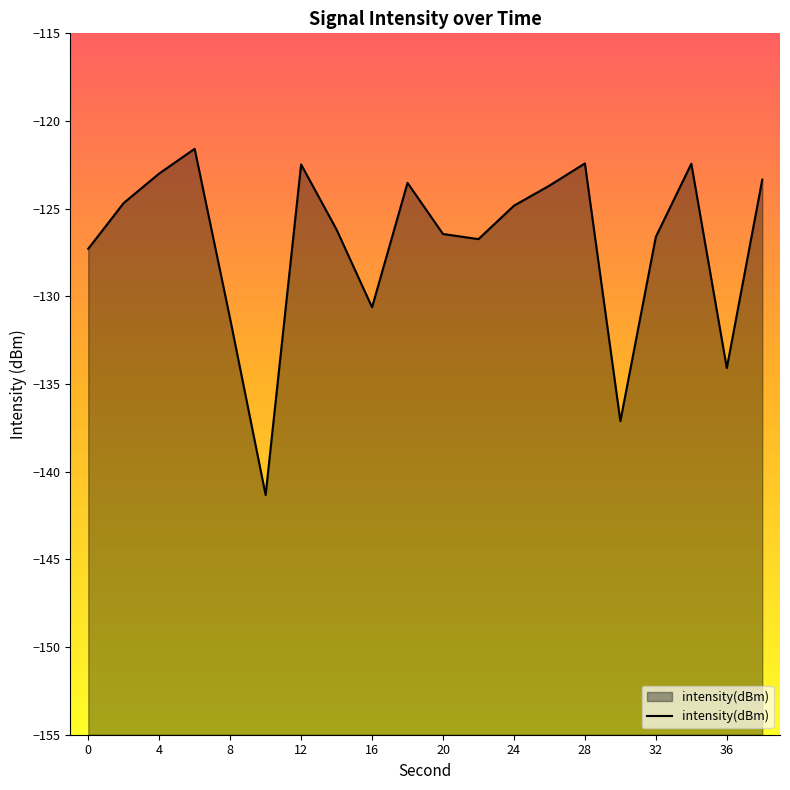

What is the greatest value displayed?

-121.6